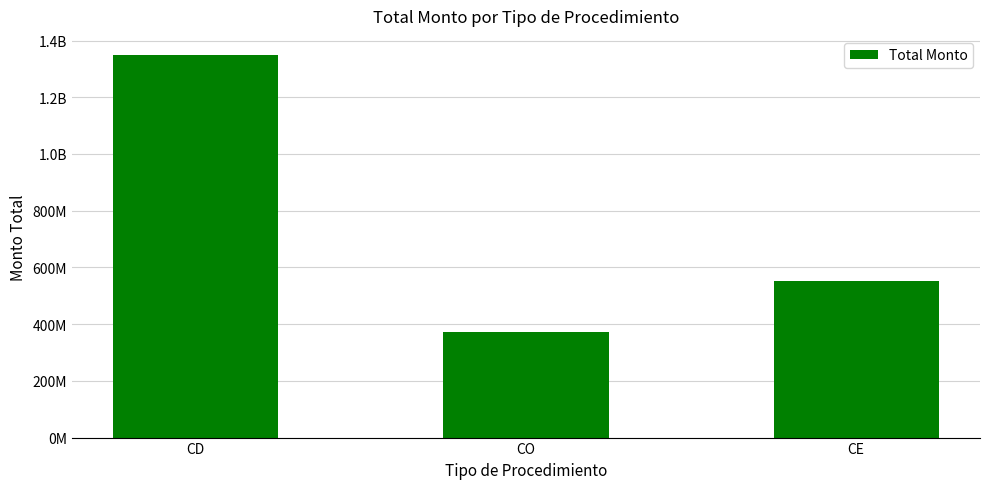

Which label corresponds to the smallest value in the chart?

CO